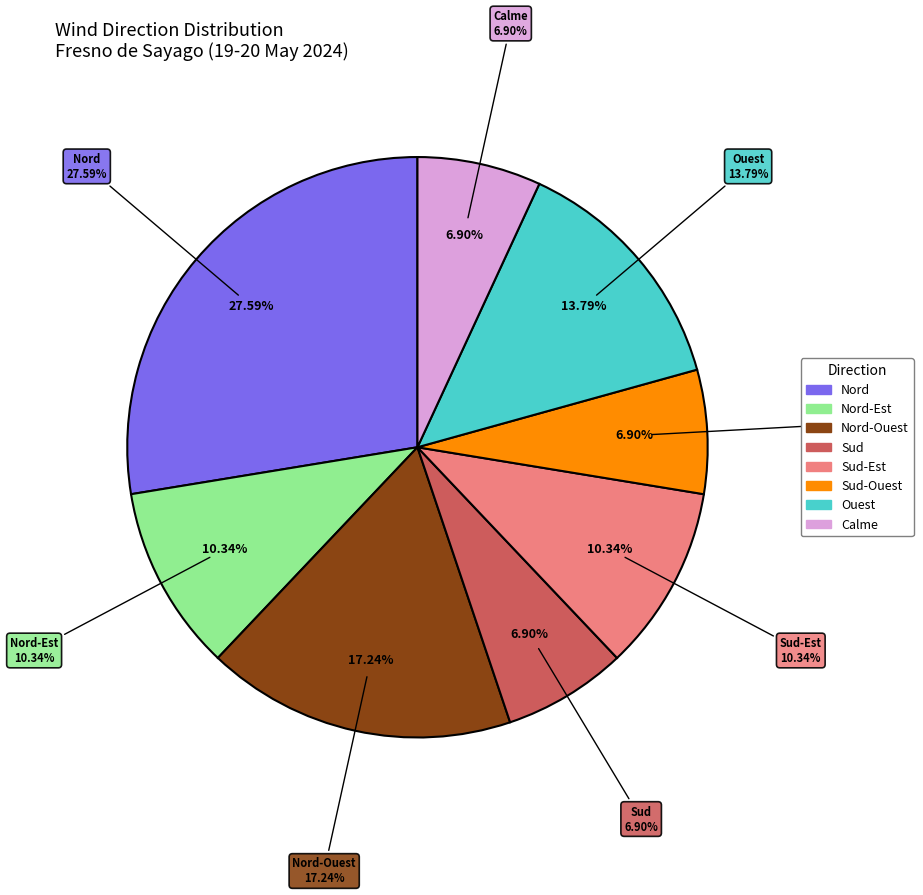

To the nearest percent, what is the difference between the largest and smallest slice percentages?

21%